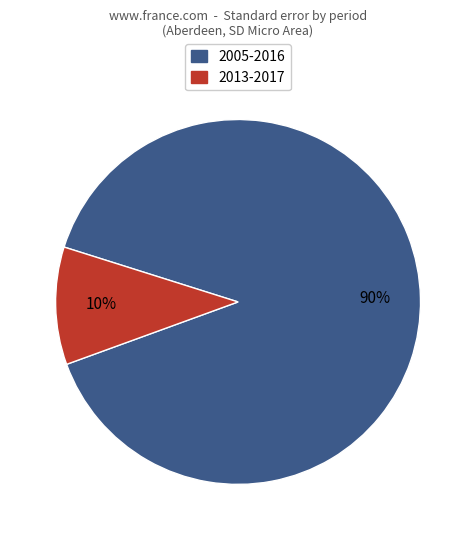

Is there any slice that represents more than half of the pie?

Yes